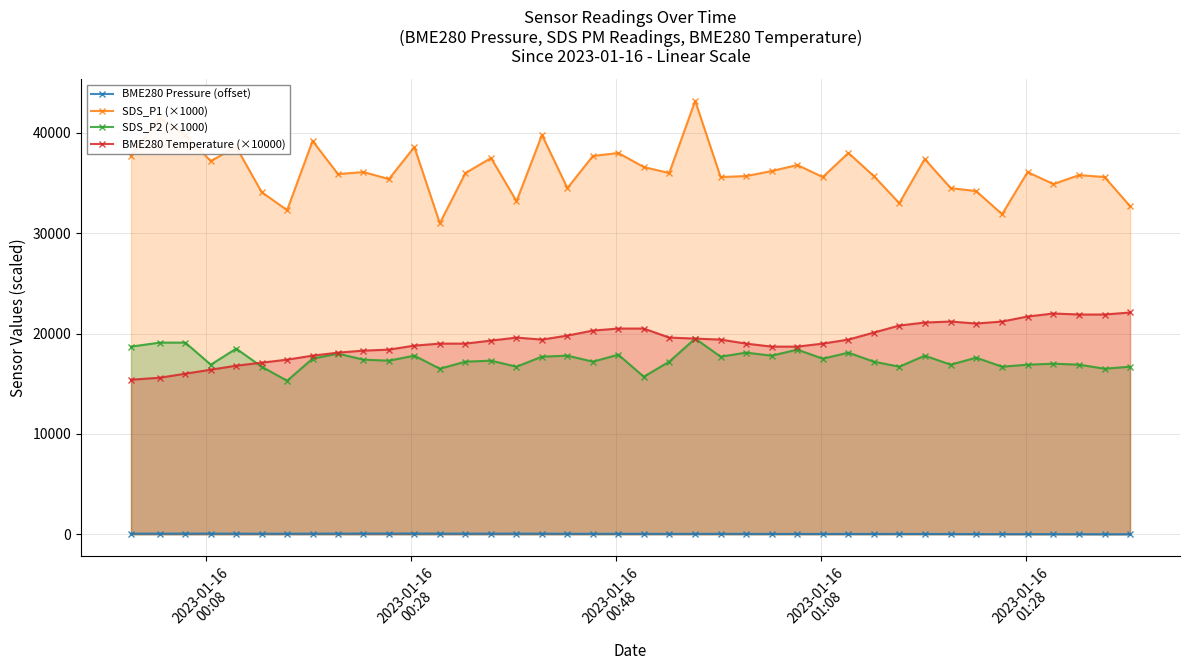

True or false: SDS_P1 (×1000) and BME280 Pressure (offset) intersect in this chart.

False